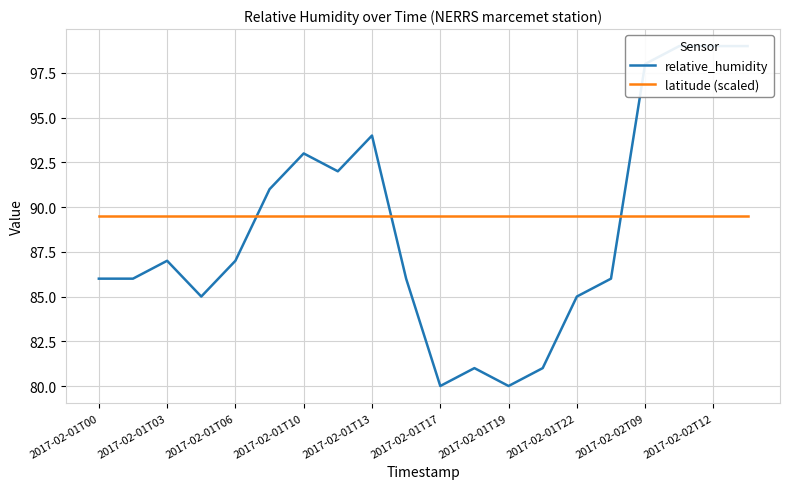

What is the value of the relative_humidity point at the 2nd from the left?

86.0